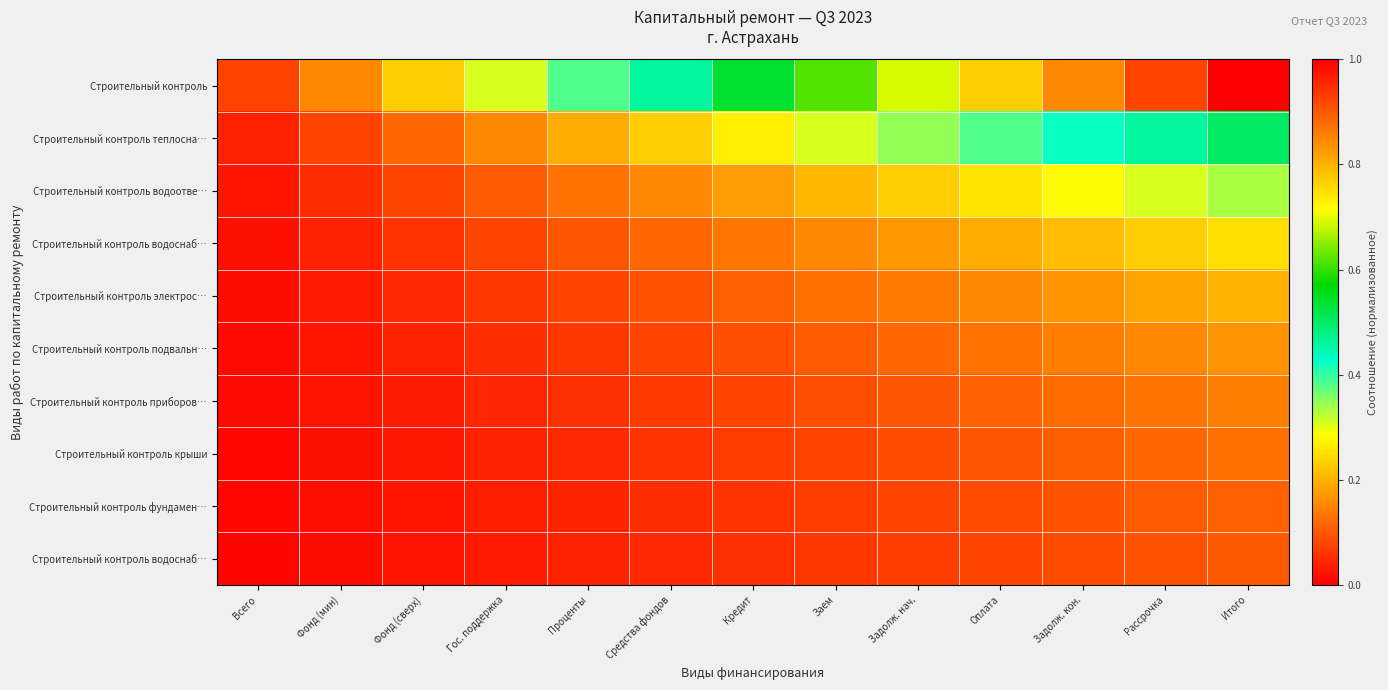

Which has a higher value, Оплата or Проценты?

Оплата